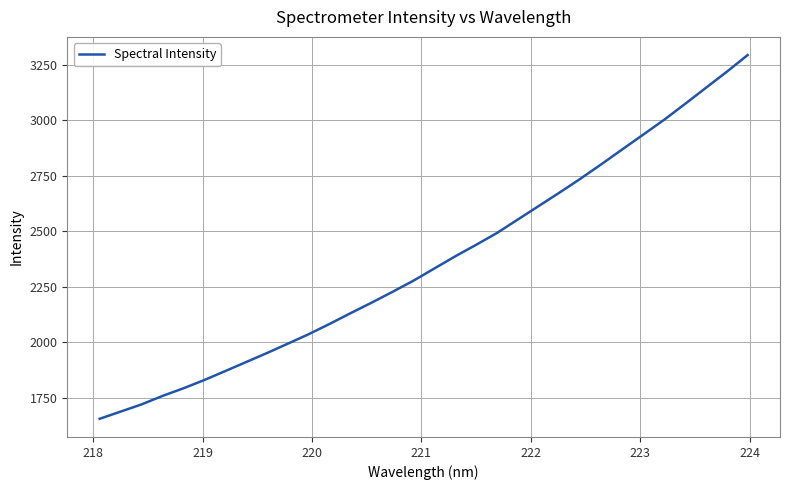

What is the average value?

2365.2